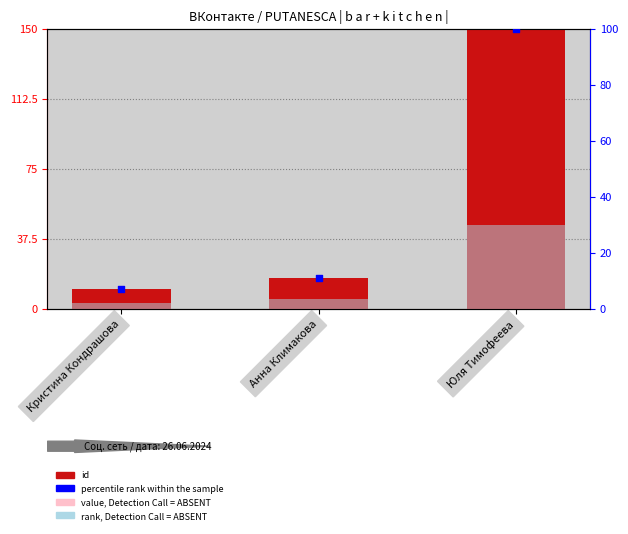

What is the total value across all series at Кристина Кондрашова?

23.7